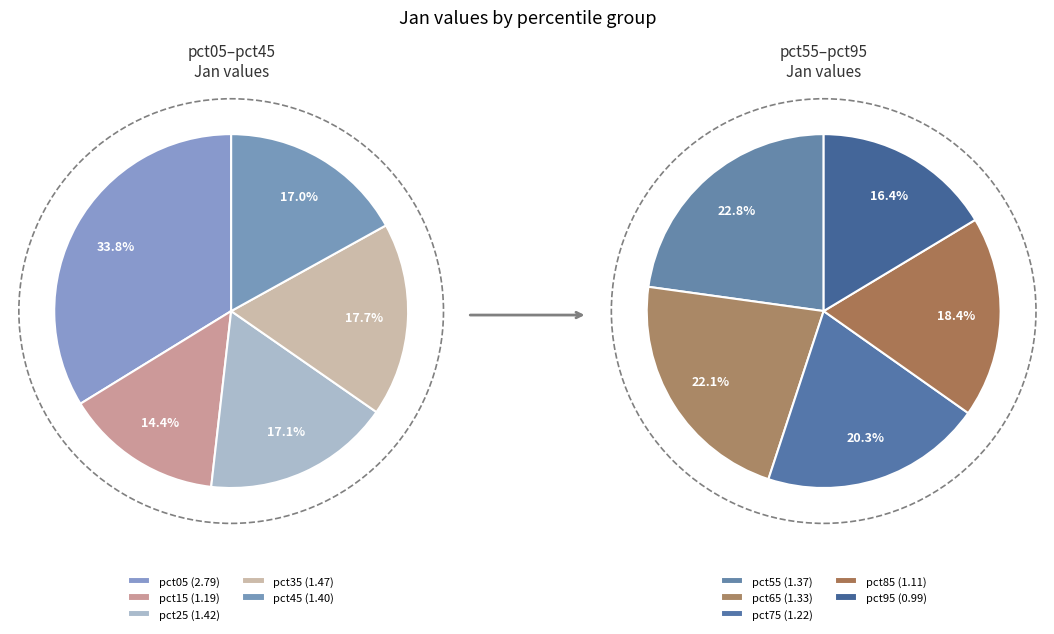

Rank the categories by value from highest to lowest.

pct05, pct35, pct25, pct45, pct55, pct65, pct75, pct15, pct85, pct95